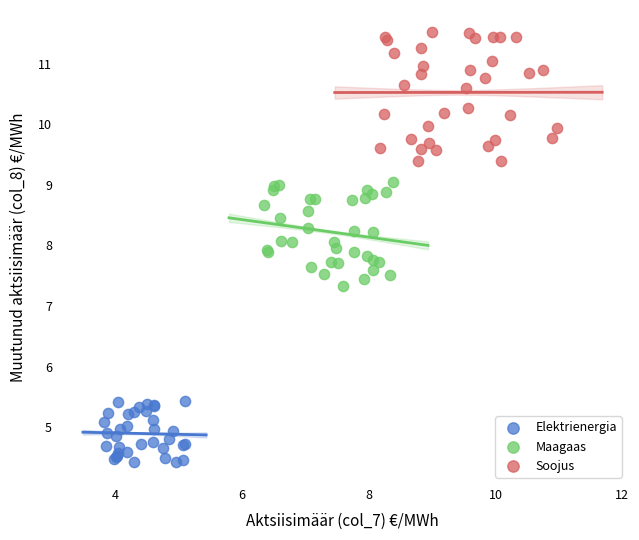

Which series reaches the maximum Y coordinate?

Soojus